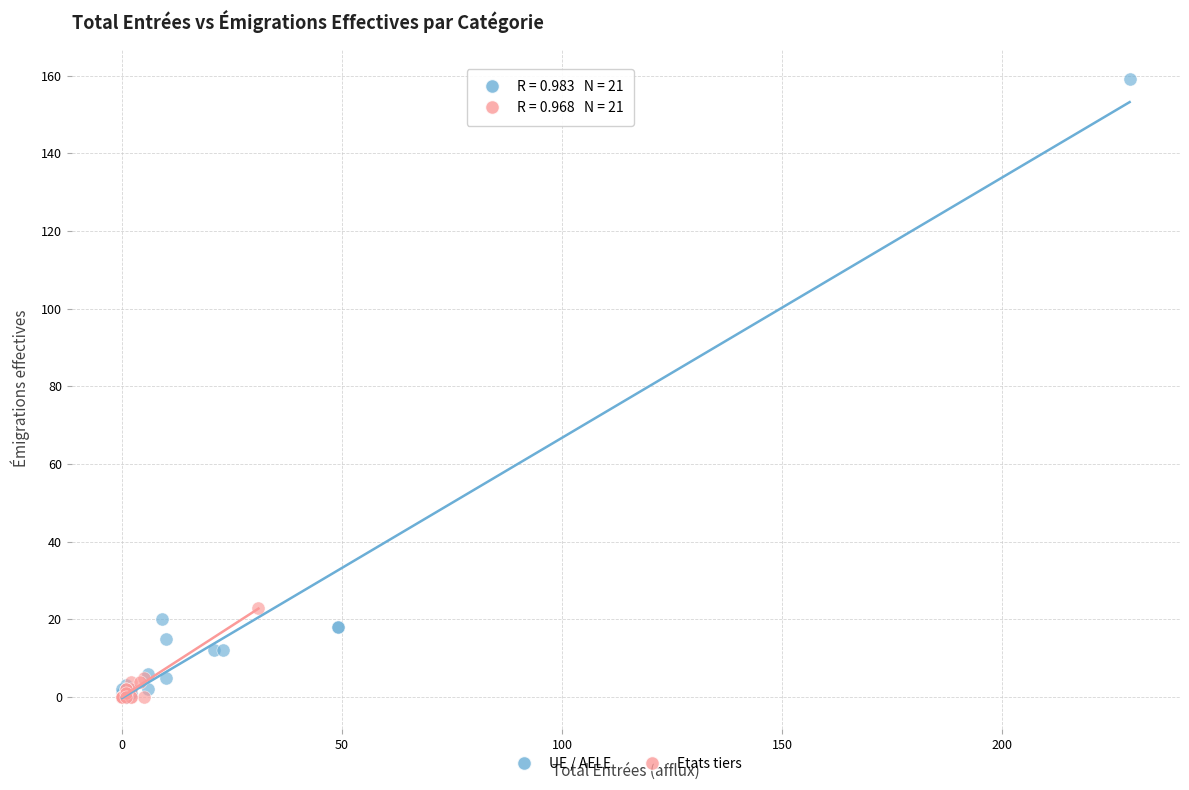

Which series has the largest Y range (max minus min)?

UE / AELE